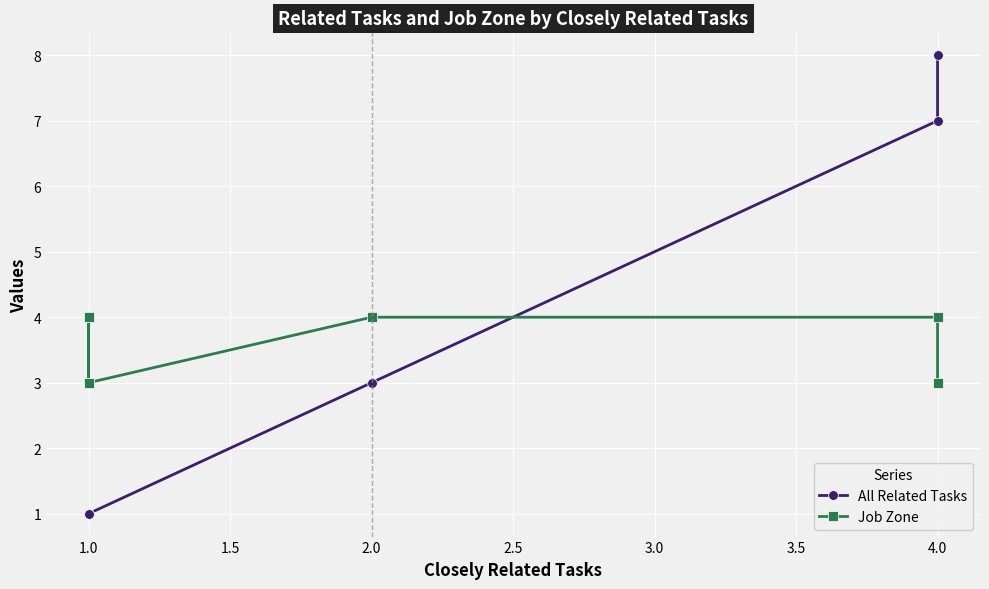

True or false: All Related Tasks has more than 0 points higher than both neighbors.

False